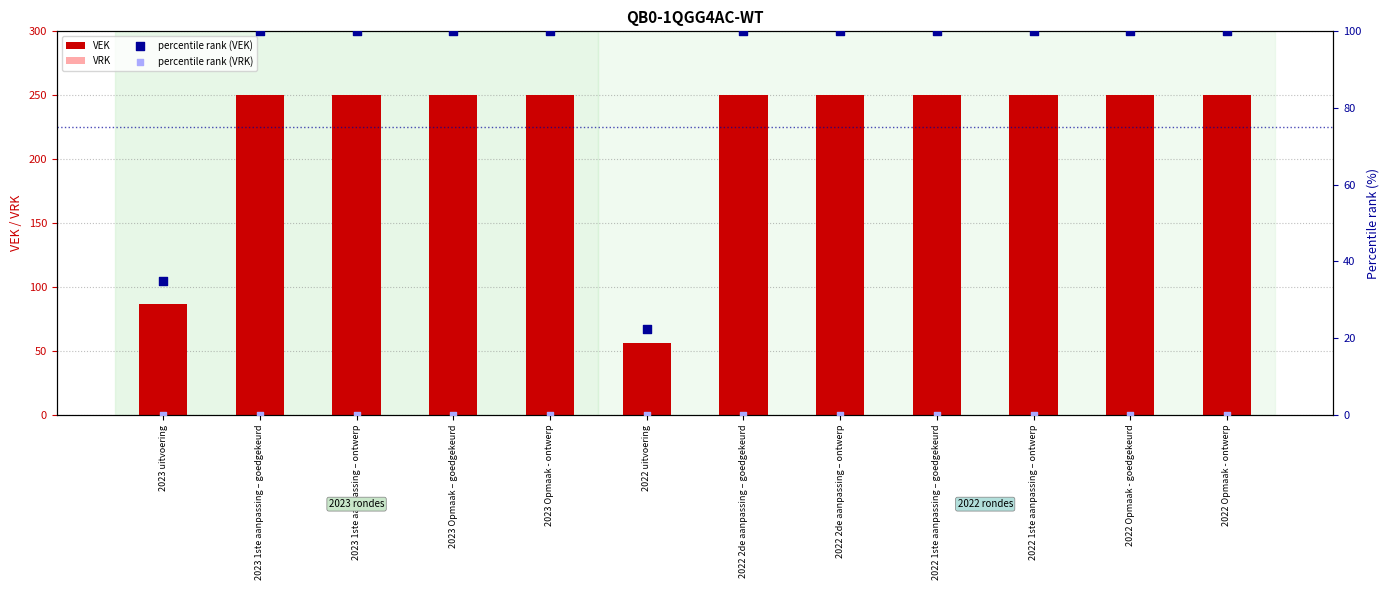

Is the value of VRK at 2022 2de aanpassing – ontwerp greater than the value of VEK at 2022 uitvoering?

No